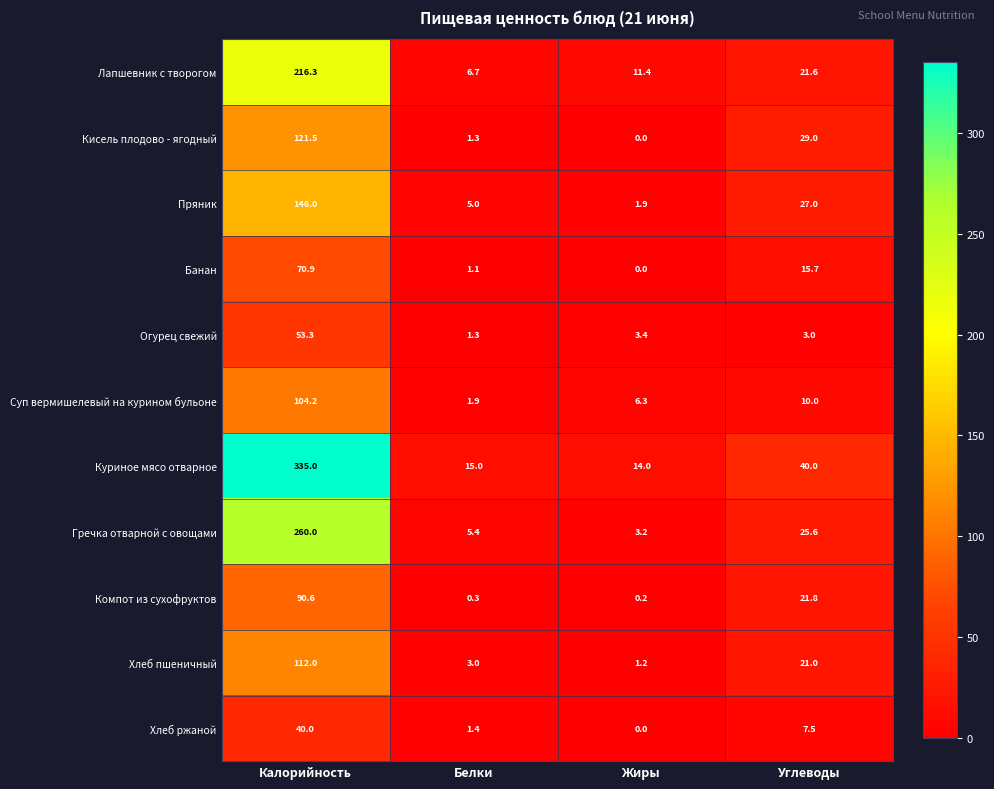

Rank the series at Калорийность from highest to lowest value.

Куриное мясо отварное, Гречка отварной с овощами, Лапшевник с творогом, Пряник, Кисель плодово - ягодный, Хлеб пшеничный, Суп вермишелевый на курином бульоне, Компот из сухофруктов, Банан, Огурец свежий, Хлеб ржаной